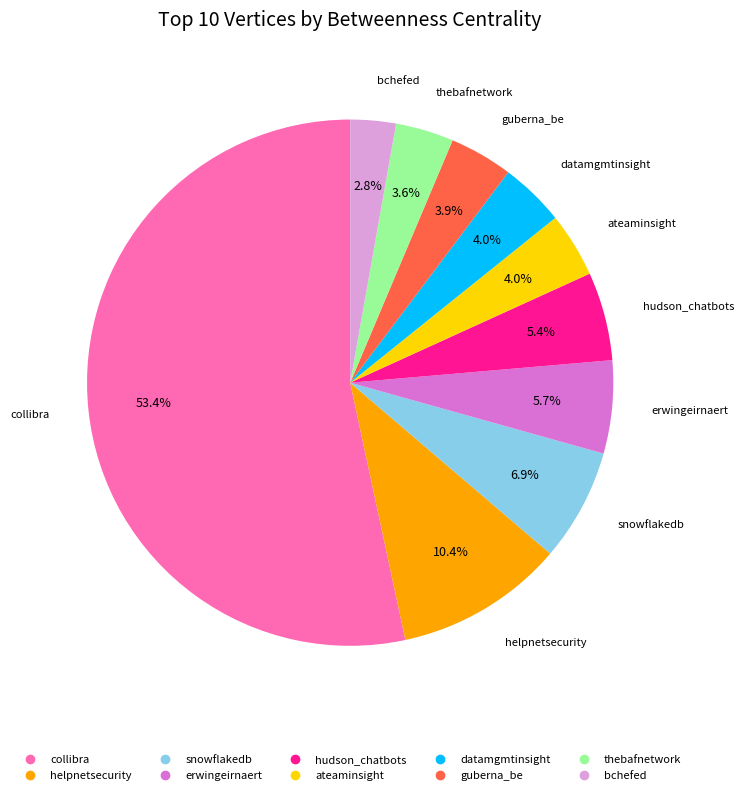

Do datamgmtinsight and collibra together represent more than half of the pie?

Yes